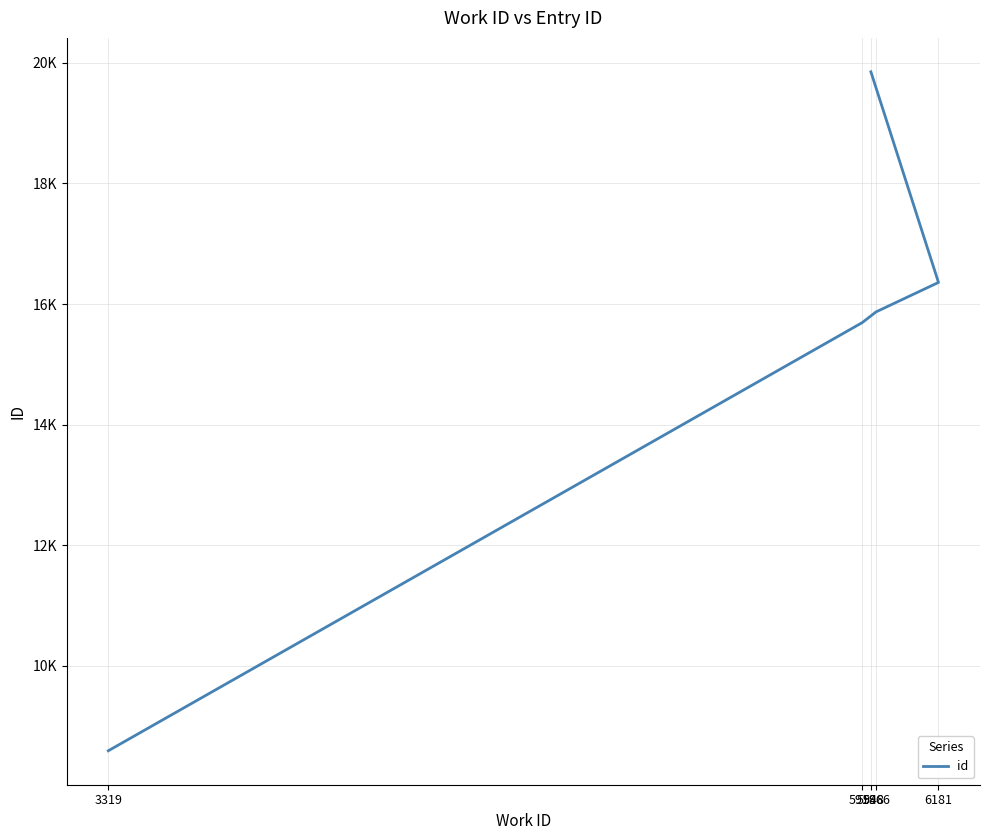

True or false: there are more than 0 points higher than both neighbors.

False